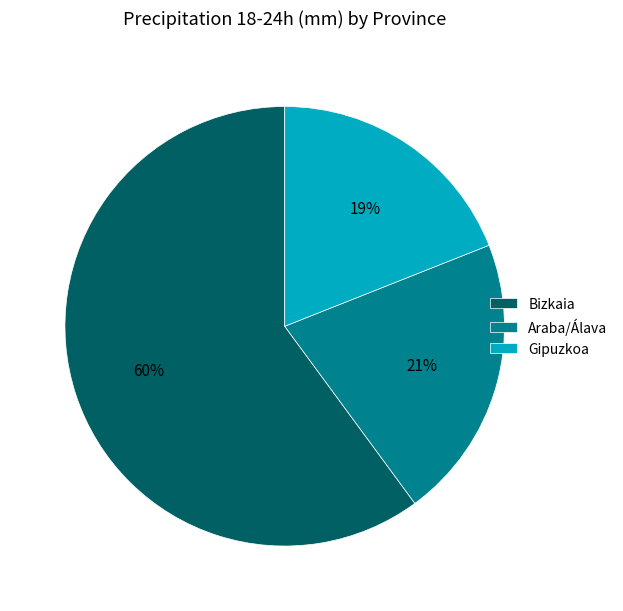

How many slices are in this pie chart?

3